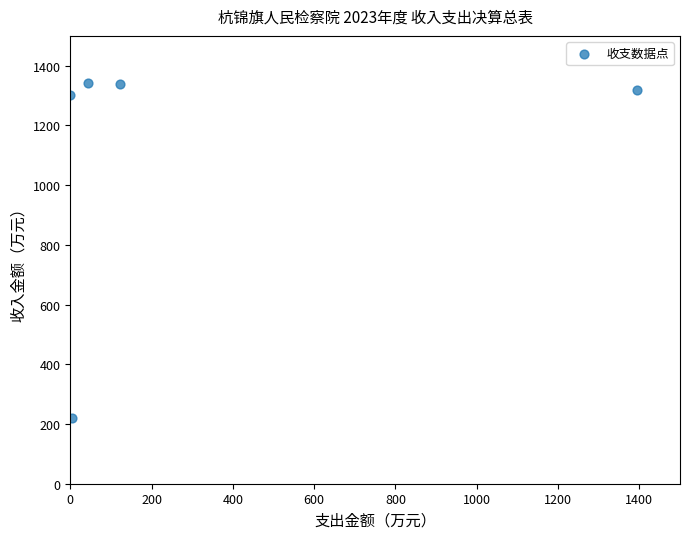

What is the range of X values (max minus min)?

1394.0